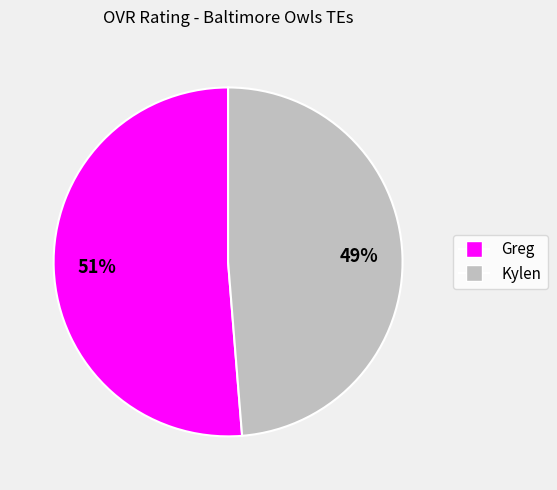

Between Kylen and Greg, which is larger?

Greg